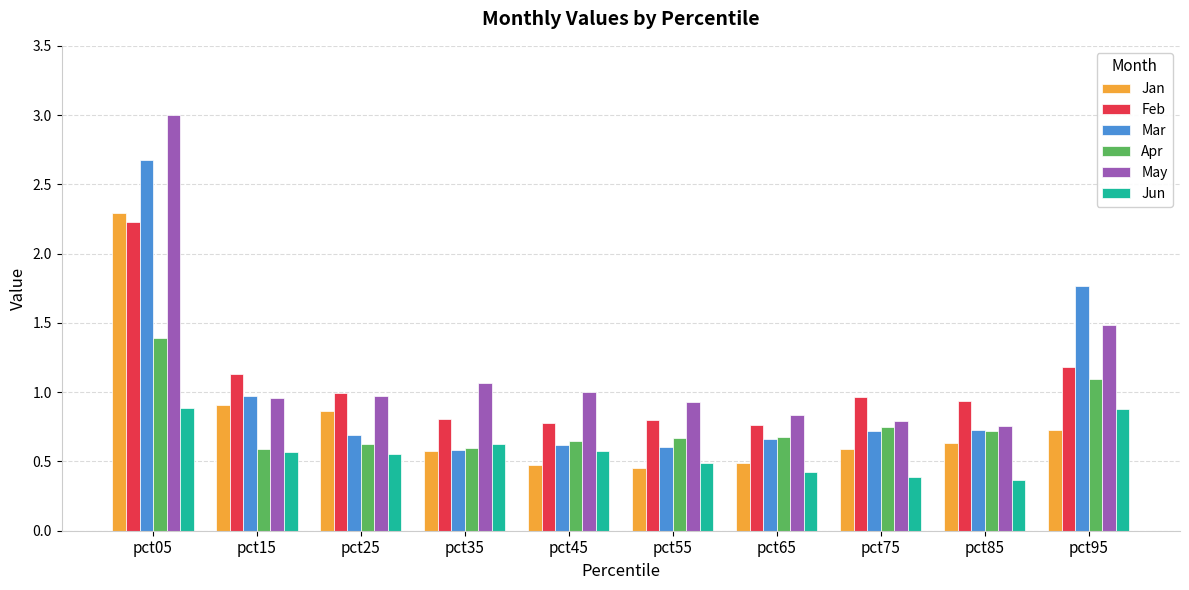

What is the approximate value of Apr at pct05?

1.4